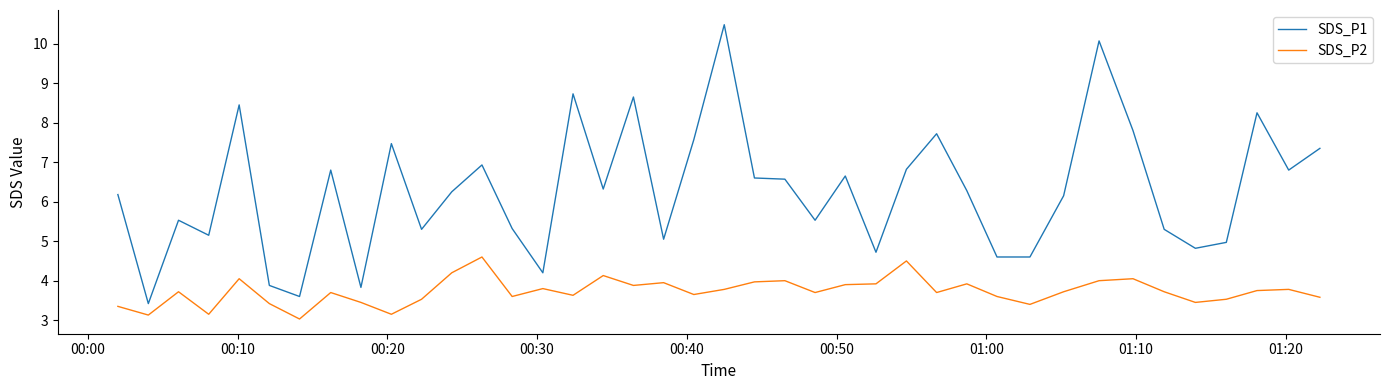

True or false: SDS_P1 and SDS_P2 intersect in this chart.

False